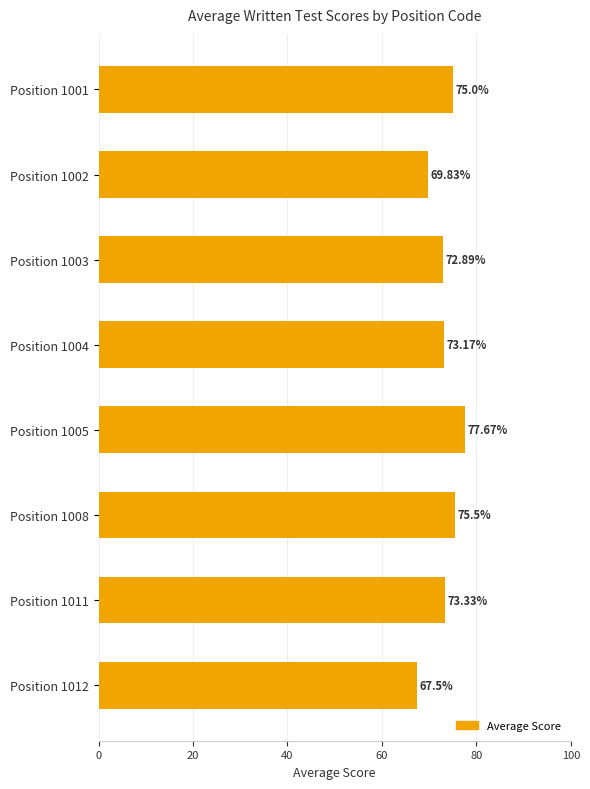

Which label corresponds to the largest value in the chart?

Position 1005